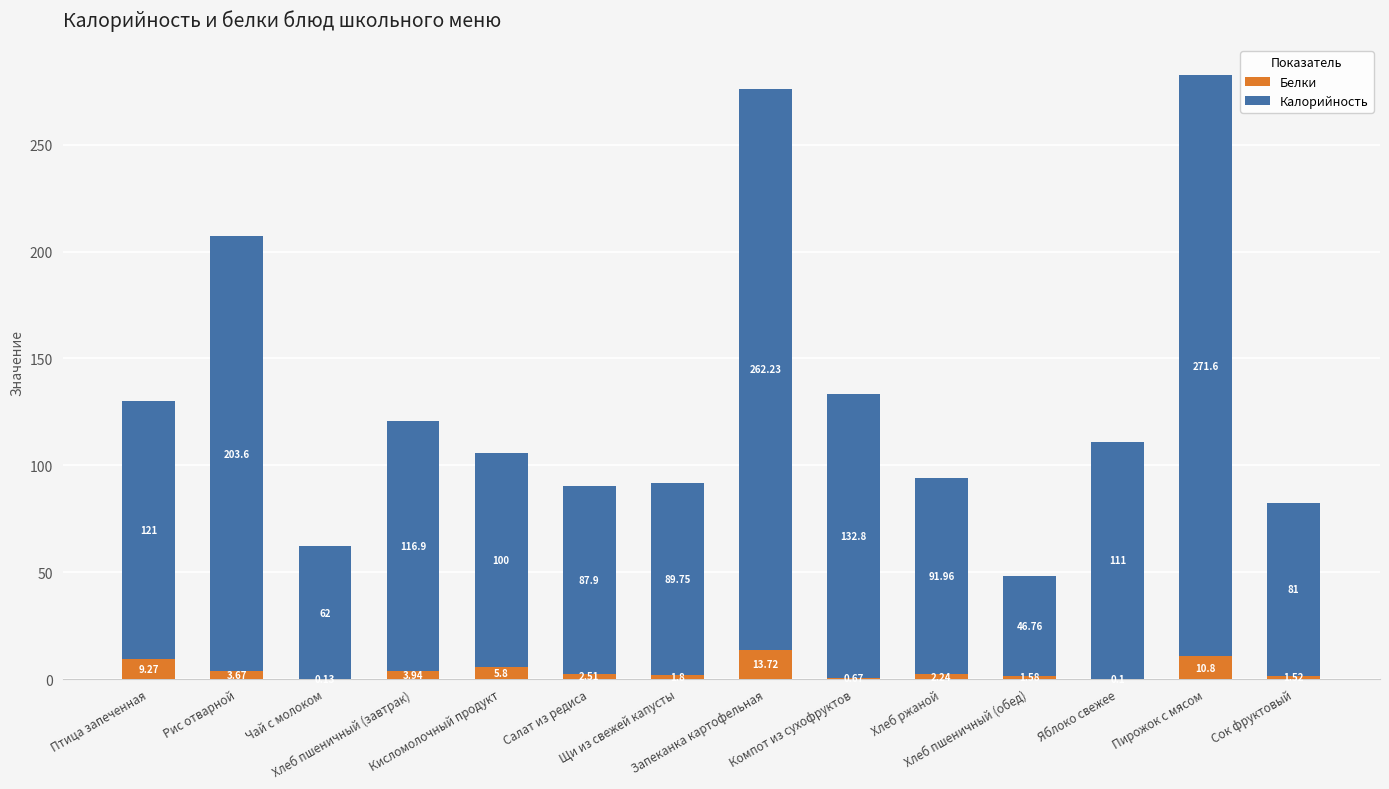

Rank the series at Птица запеченная from lowest to highest value.

Белки, Калорийность